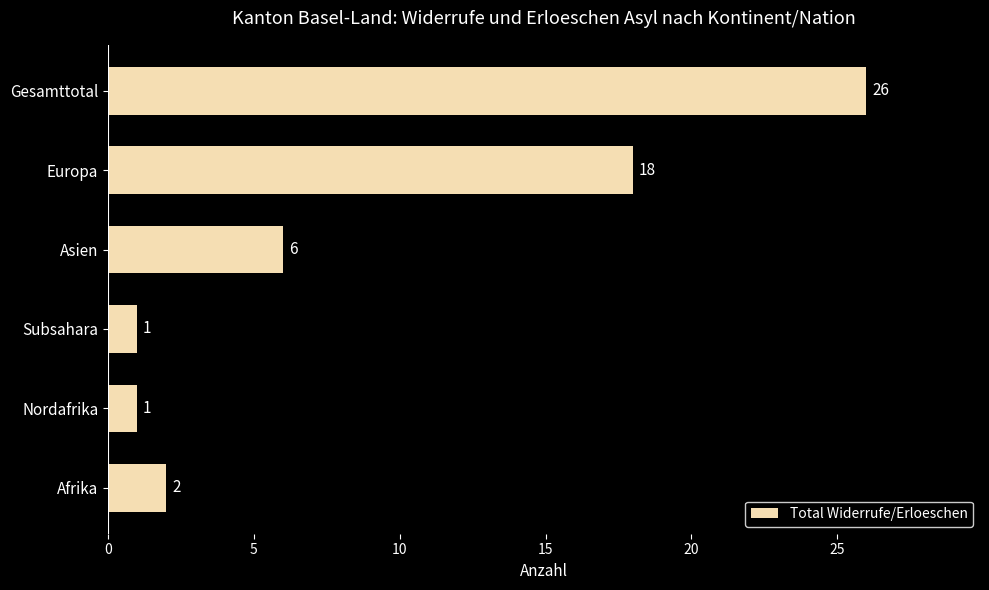

How many data points are less than 6?

3